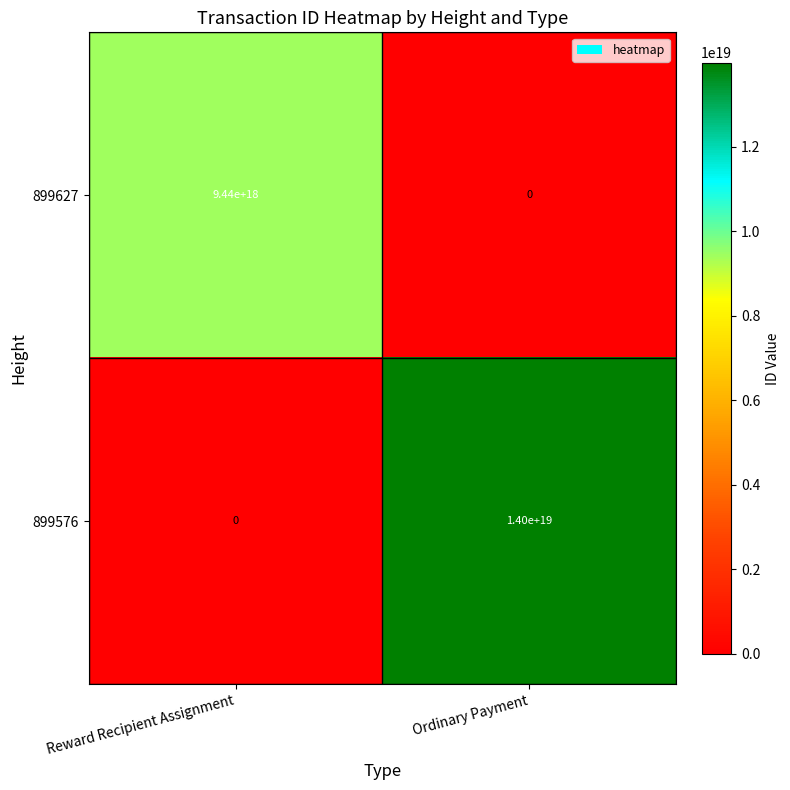

Rank the series by their average value, from lowest to highest.

899627, 899576